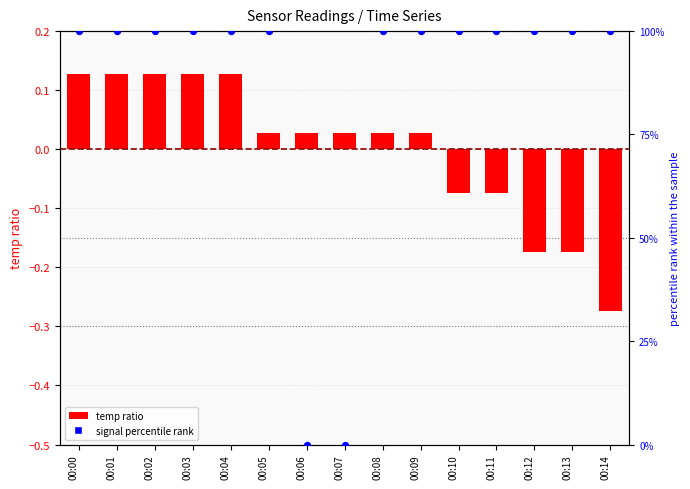

What is the total value across all series at 00:03?

100.1